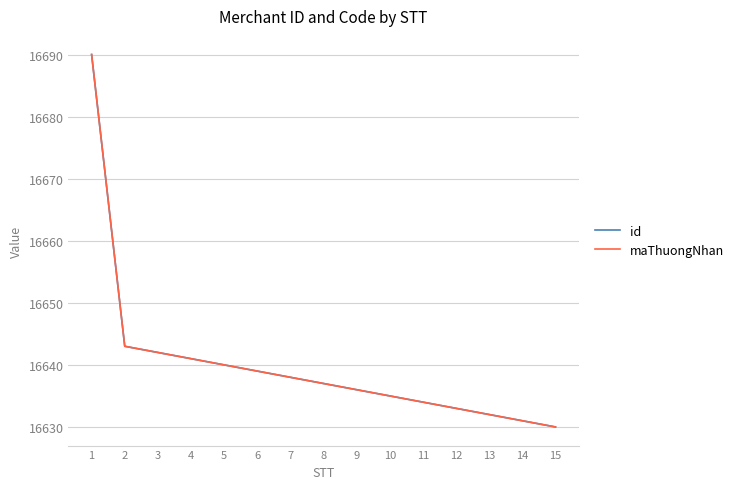

Does the chart display data point markers on the line(s)?

No